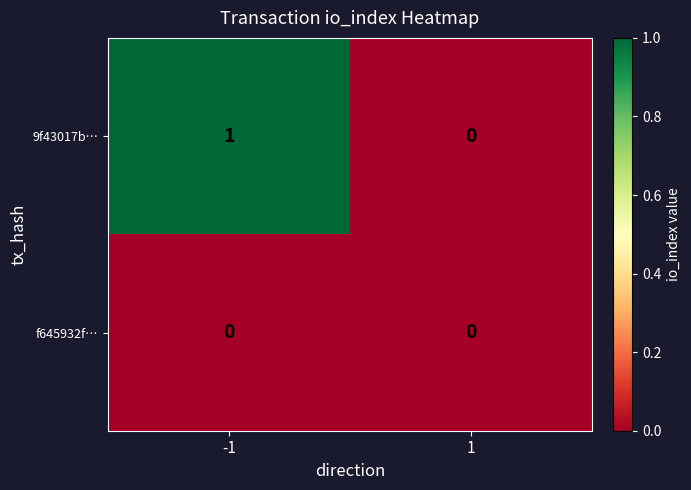

How many values in the 9f43017b… series are below 1?

1